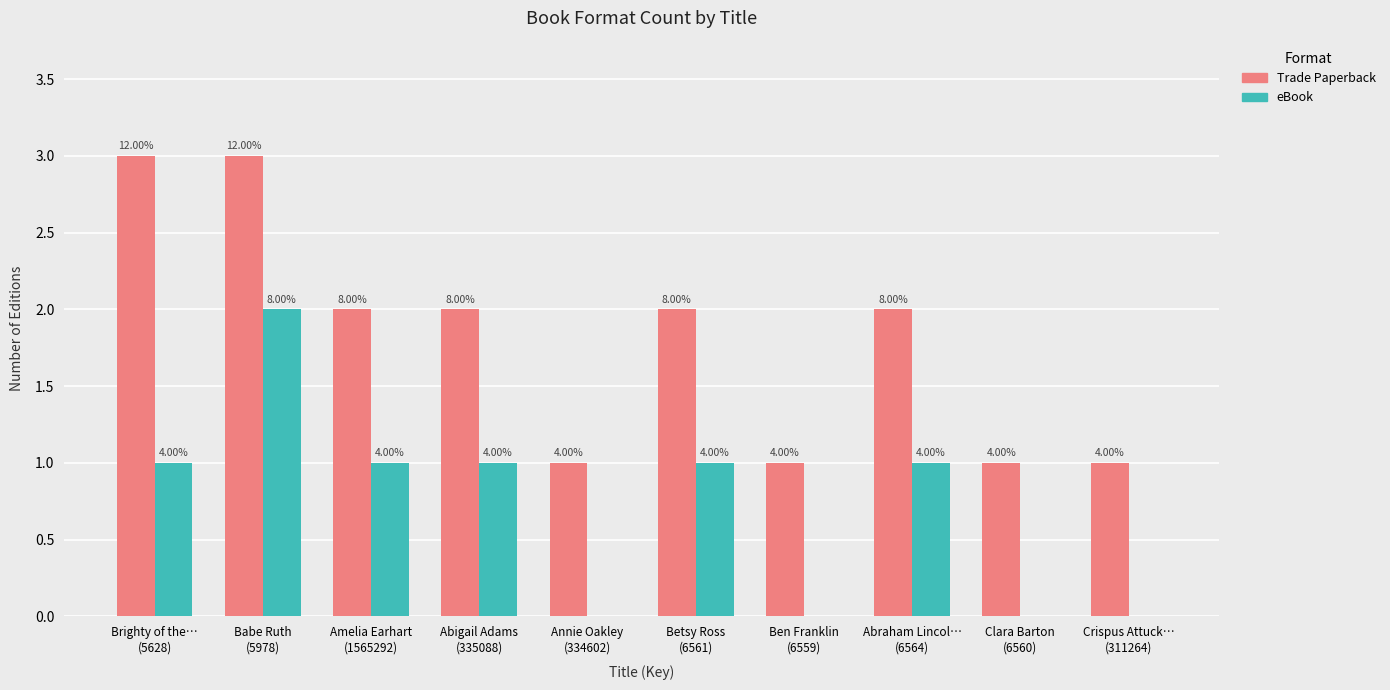

Reading right to left, extract all data points from this chart.

Trade Paperback: 1	1	2	1	2	1	2	2	3	3
eBook: 0	0	1	0	1	0	1	1	2	1